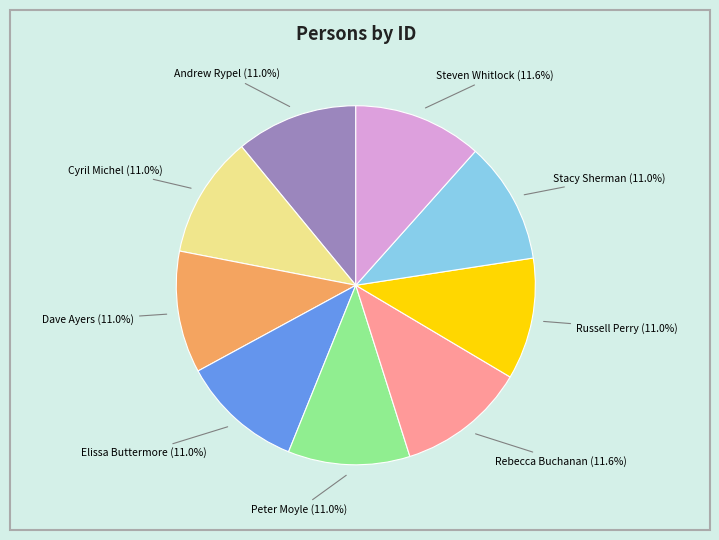

To the nearest percent, what percentage of the pie is Rebecca Buchanan?

12%